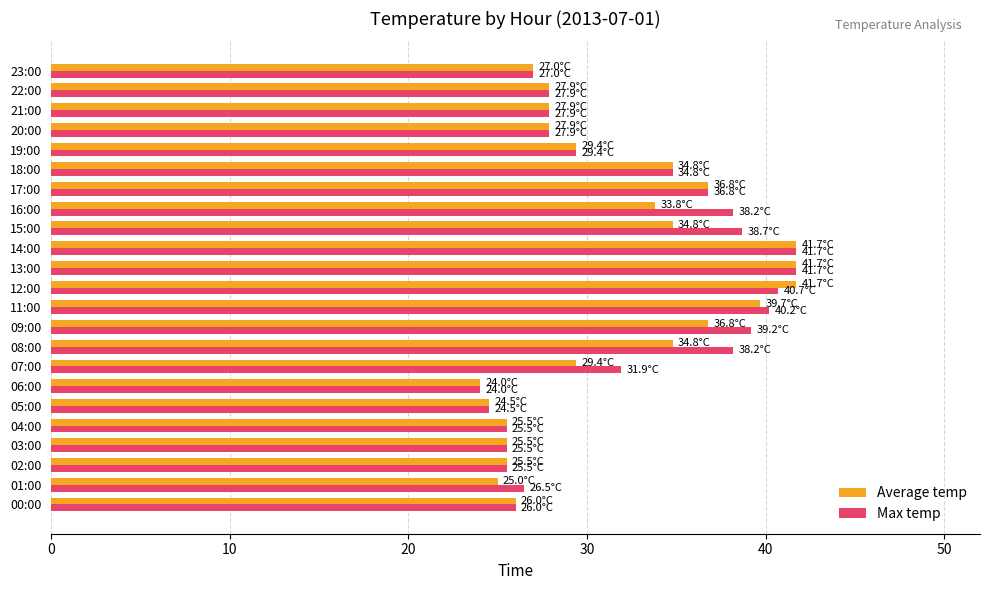

What is the minimum value shown in the chart?

24.0